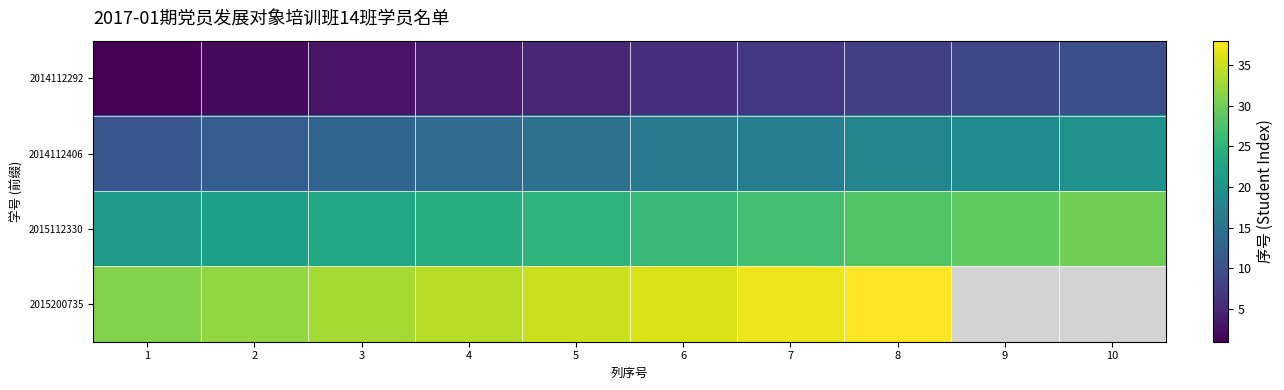

What is the difference between the second highest and second lowest values in the 2014112406 series?

7.0